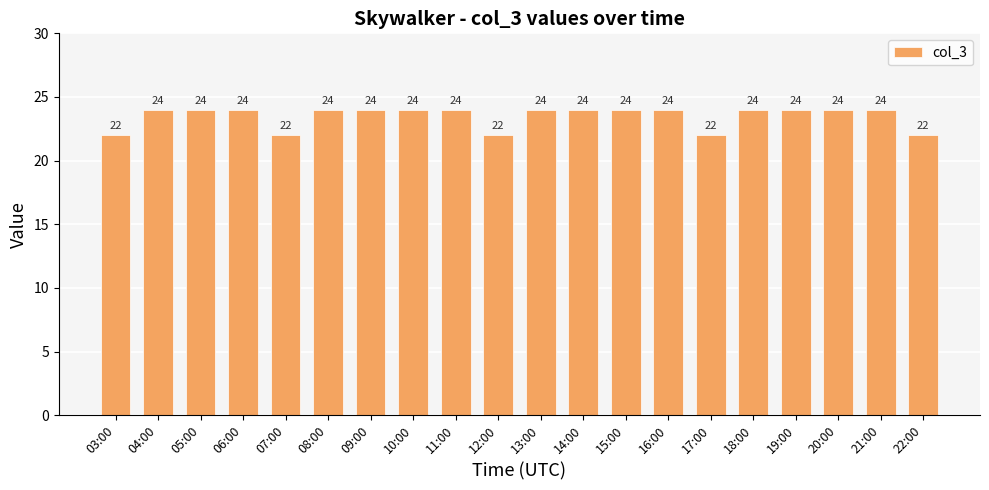

The value at 17:00 is 37. True or false?

False